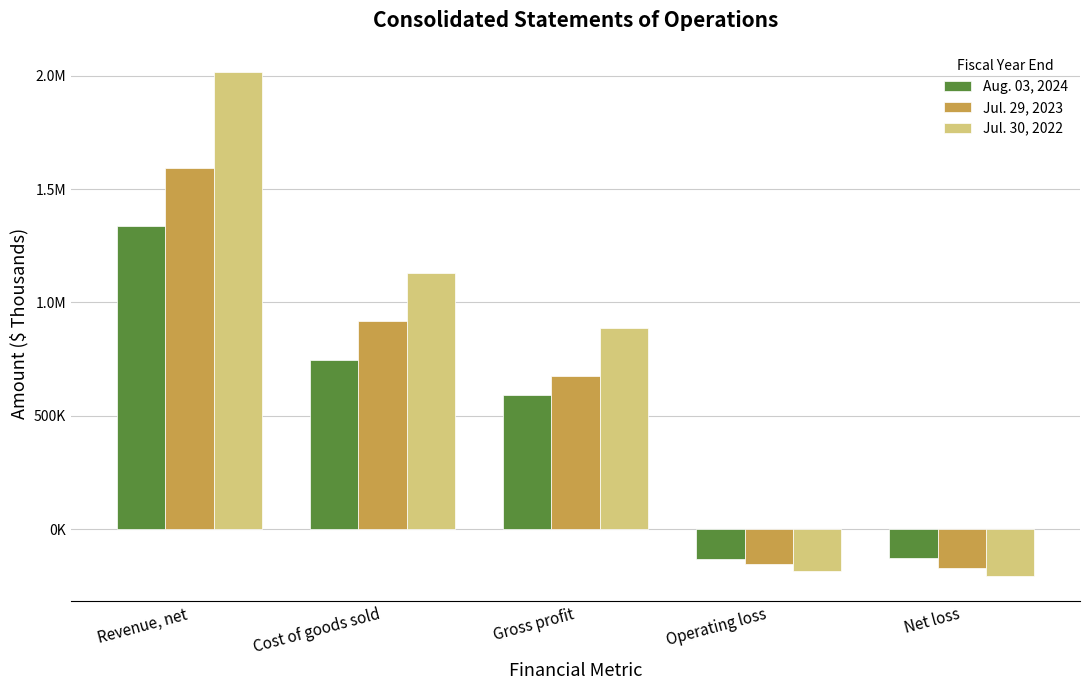

Are the bars horizontal?

No